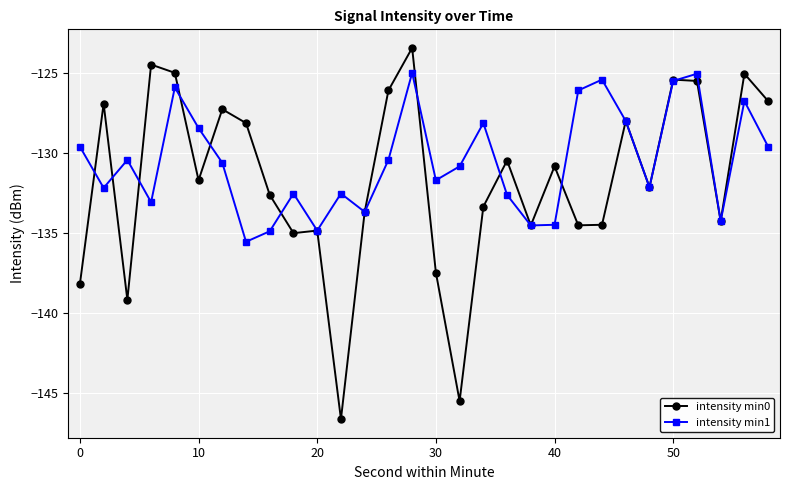

Rank the series by their average value, from highest to lowest.

intensity min1, intensity min0